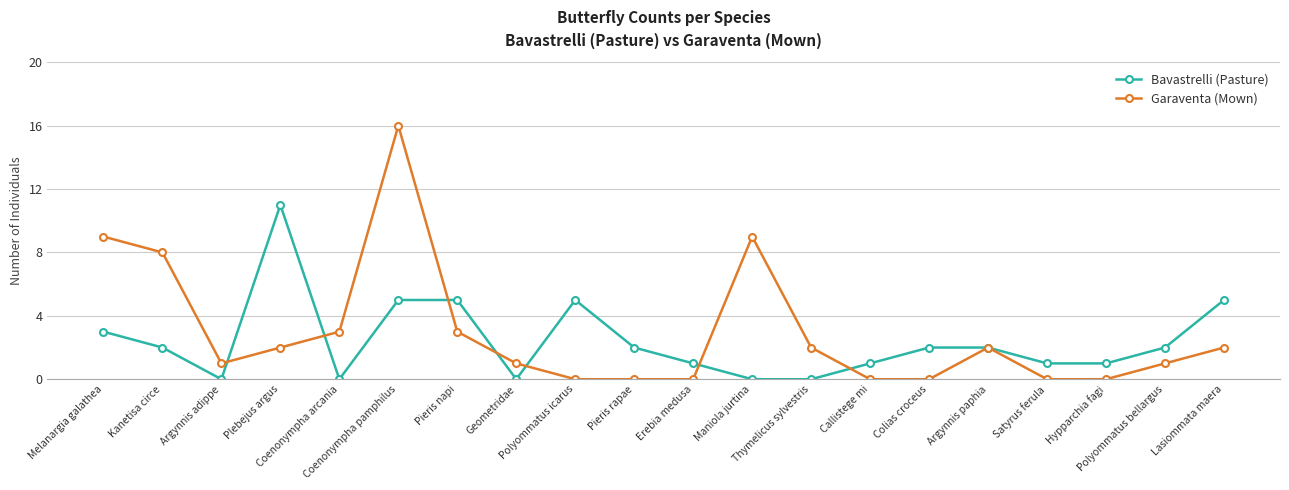

Which series has the widest spread of values?

Garaventa (Mown)